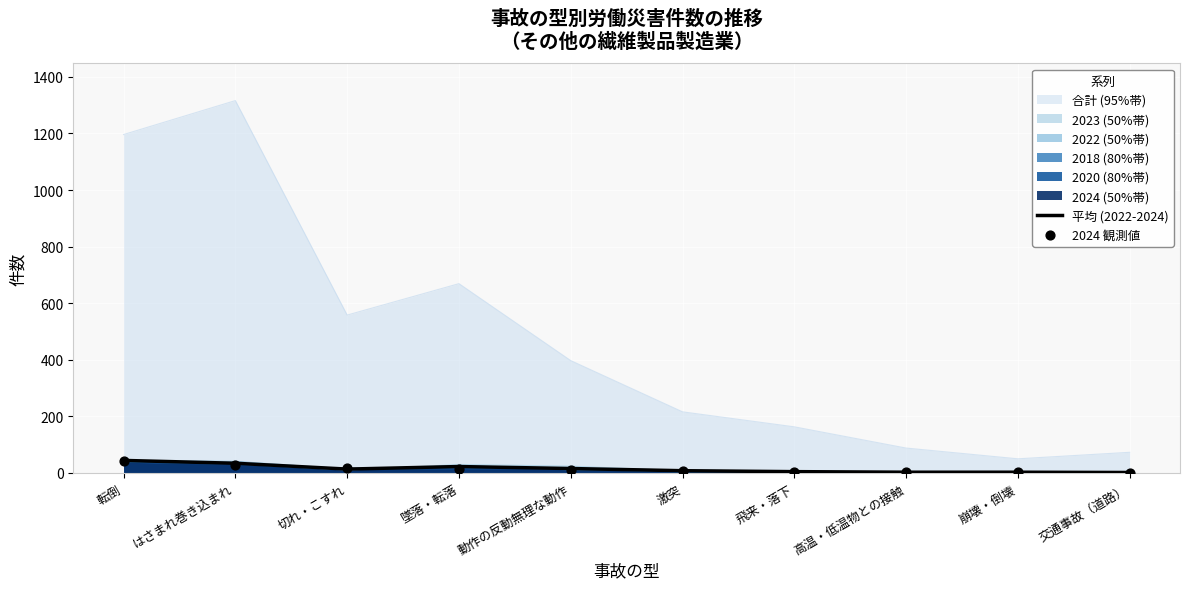

What is the total value across all series at 交通事故（道路）?

2.7